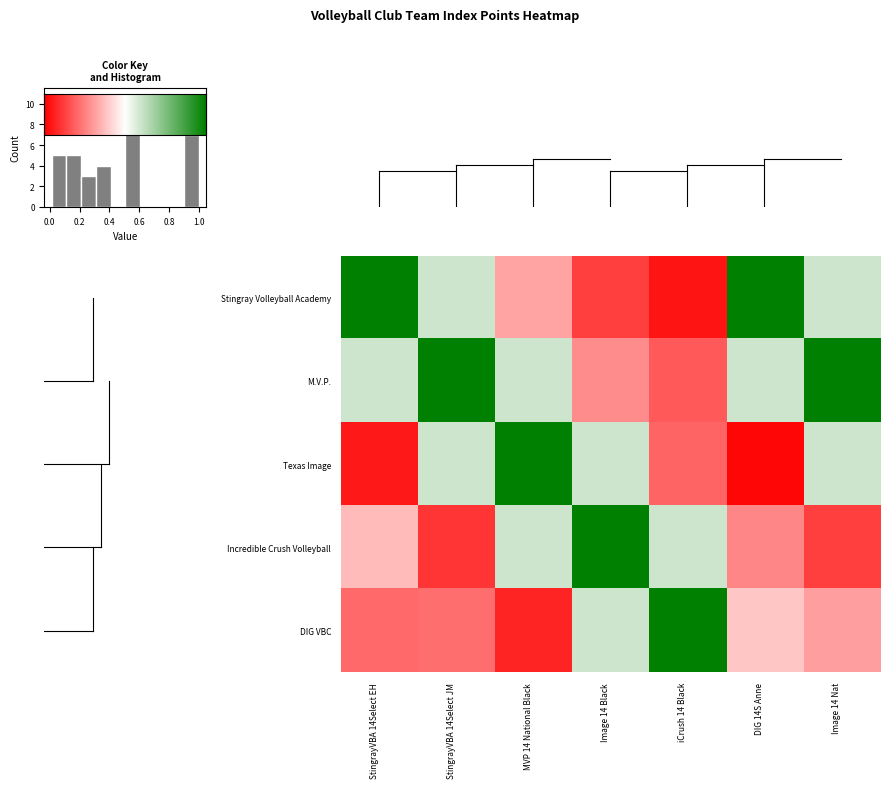

What is the difference between the second highest and minimum values in the row_3 series?

0.5